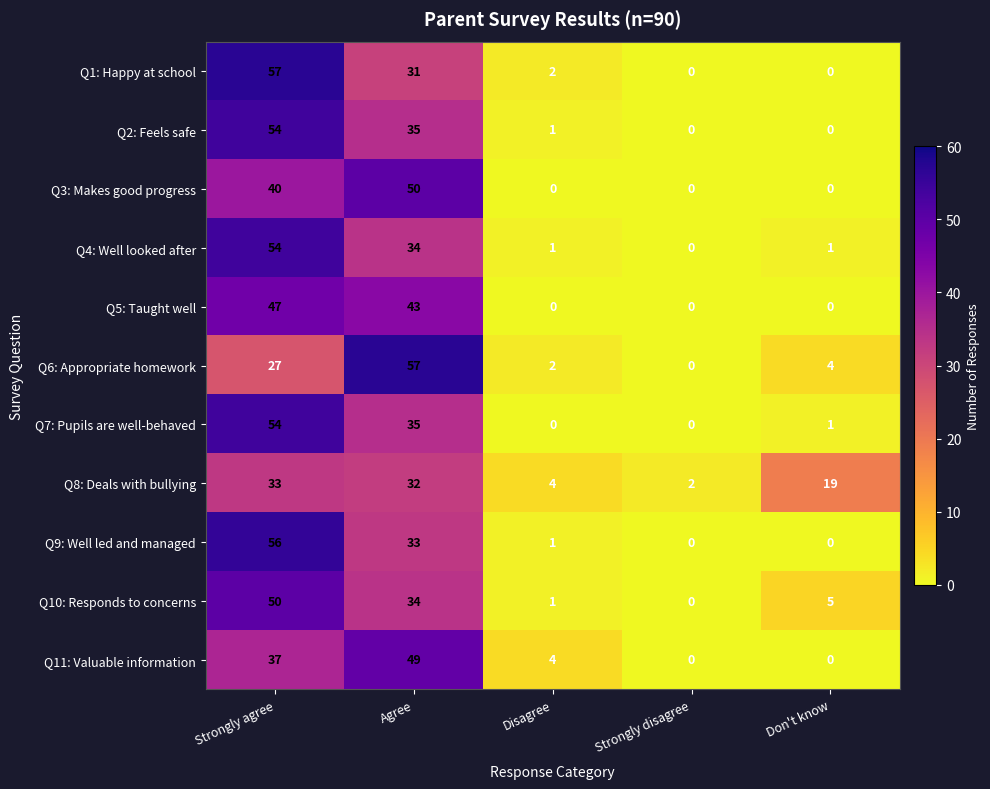

True or false: Q6: Appropriate homework has a value of 5 at Don't know.

False